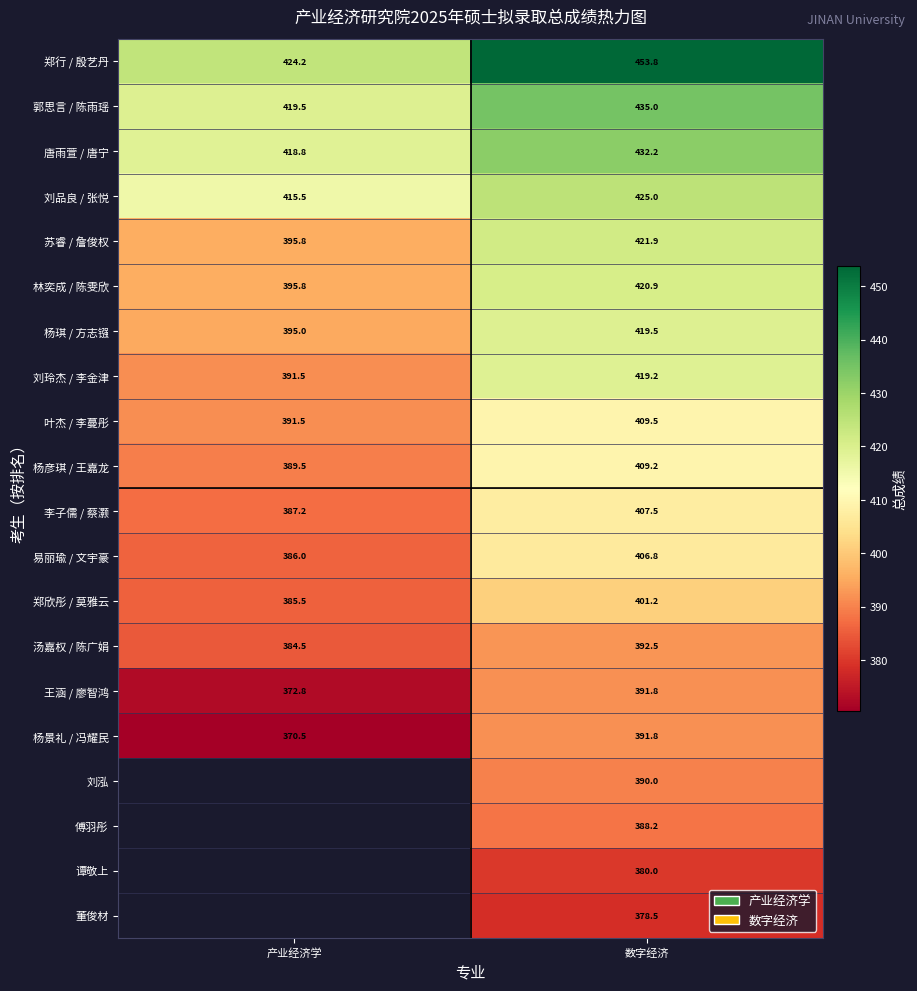

List the labels in order of 郑行 / 殷艺丹 value, largest first.

数字经济, 产业经济学